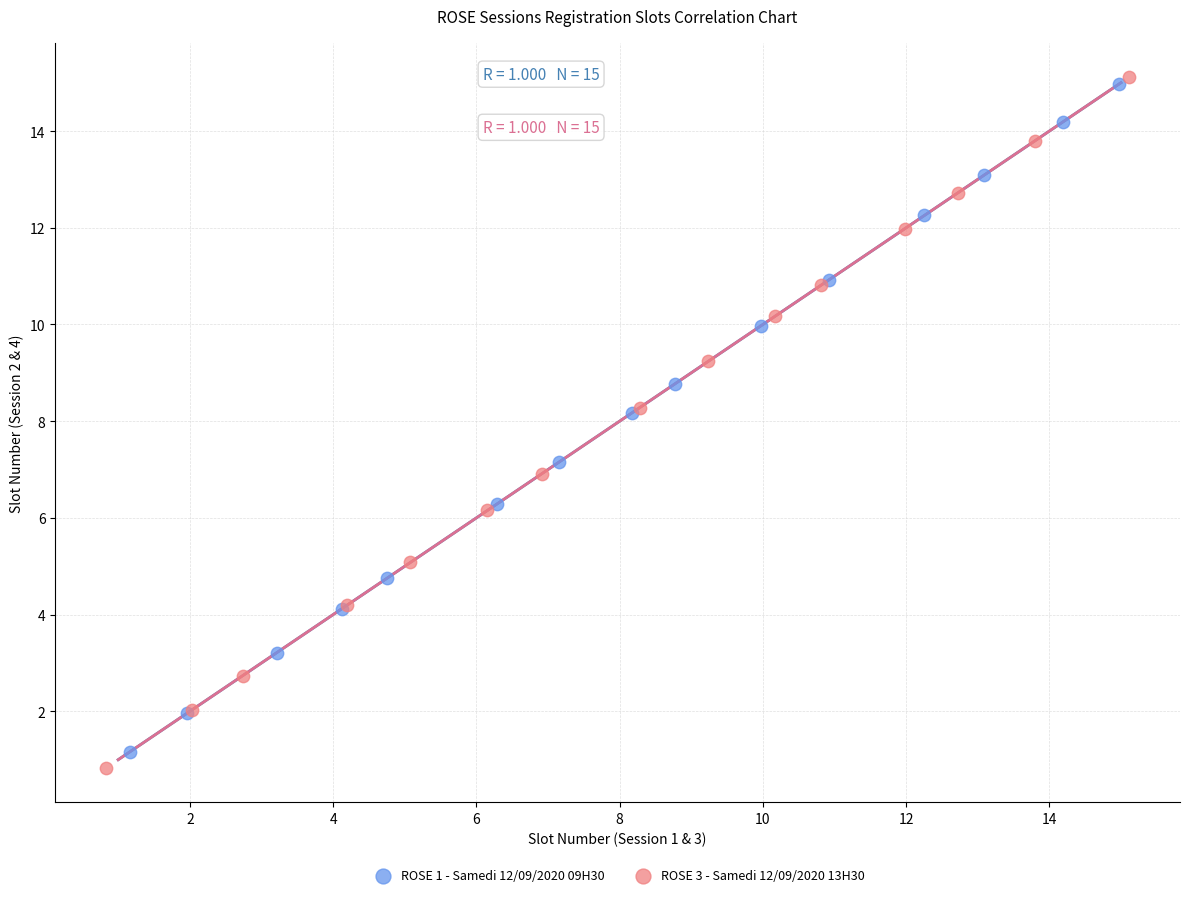

Which series contains the lowest Y value?

ROSE 3 - Samedi 12/09/2020 13H30